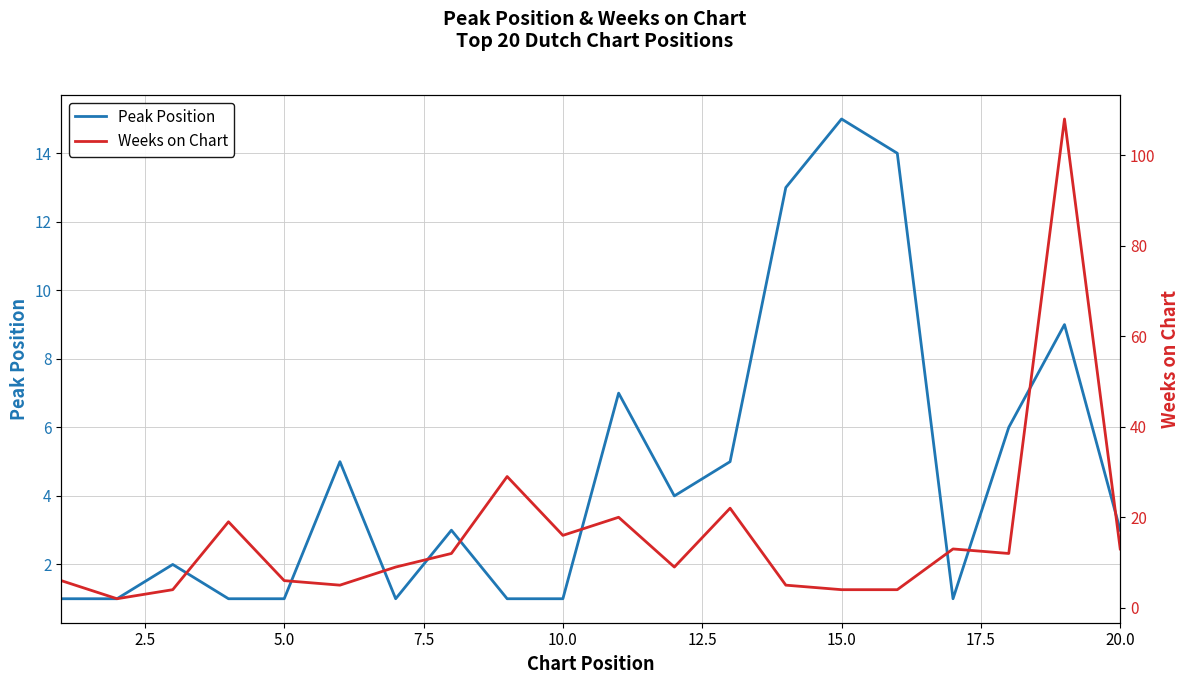

What is the highest value of the Peak Position series?

15